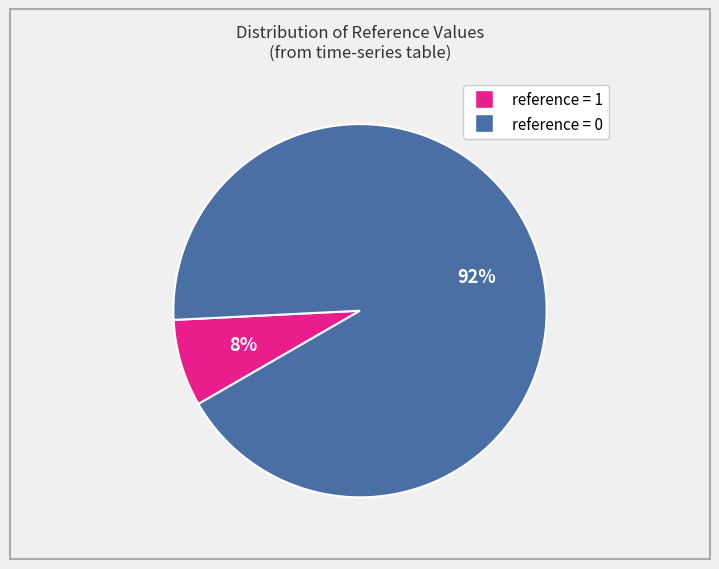

Is it true that reference = 0 is 81% of the pie?

False